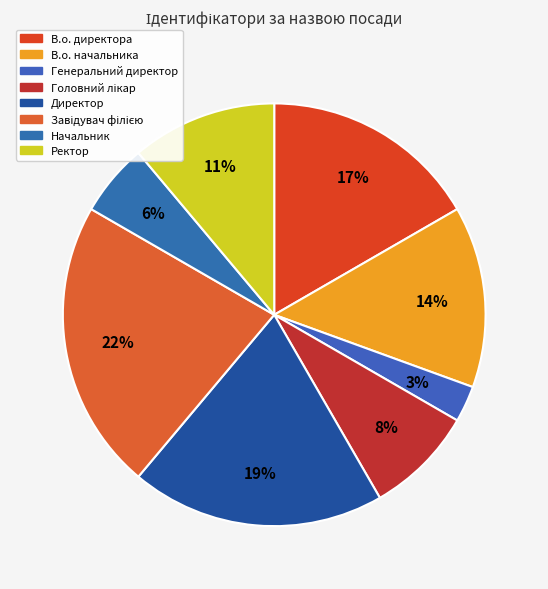

To the nearest percent, what portion does В.о. директора represent?

17%